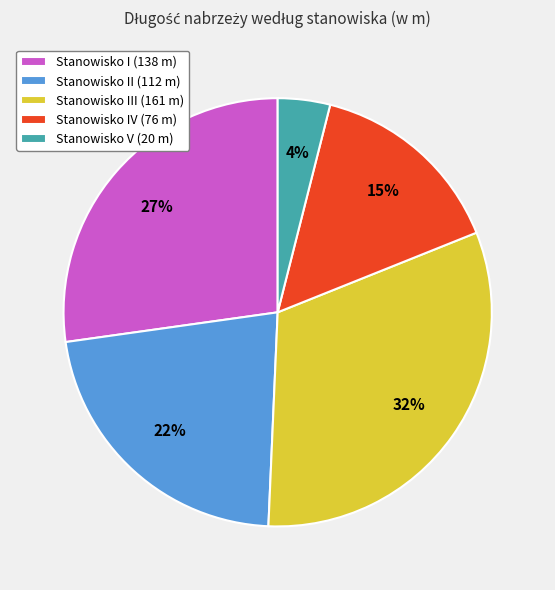

Do Stanowisko II (112 m) and Stanowisko IV (76 m) together represent more than half of the pie?

No